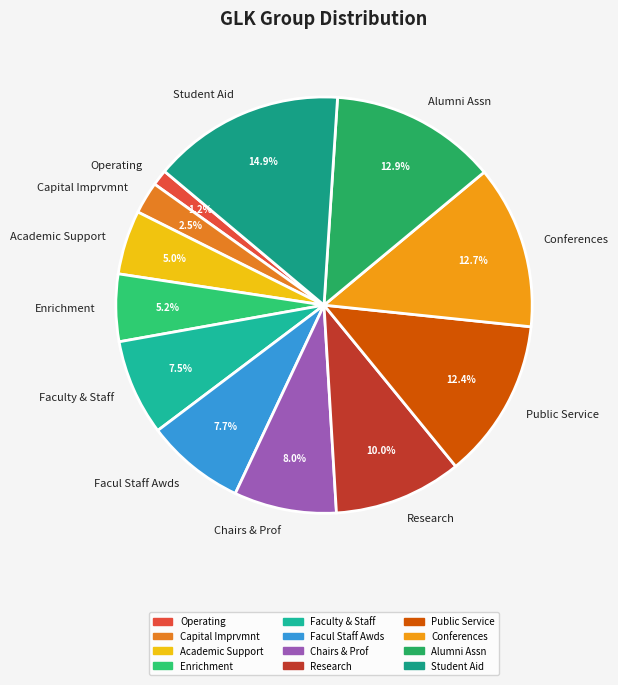

What percentage is NOT represented by Chairs & Prof?

92.0%